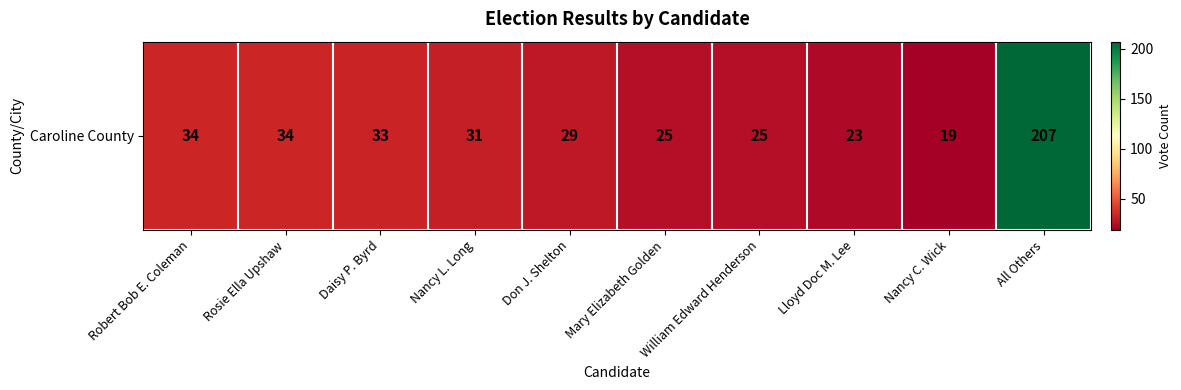

What is the sum of all values?

460